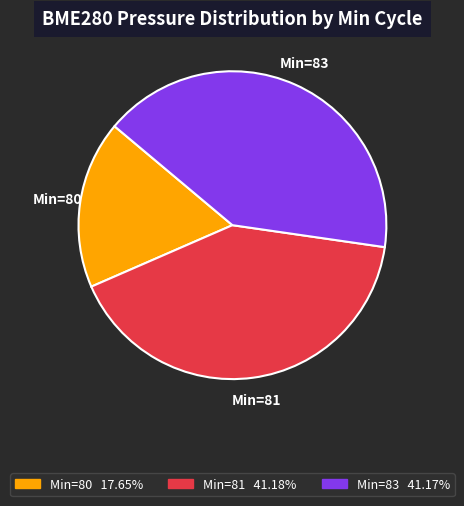

Which has a higher value, Min=80 or Min=81?

Min=81